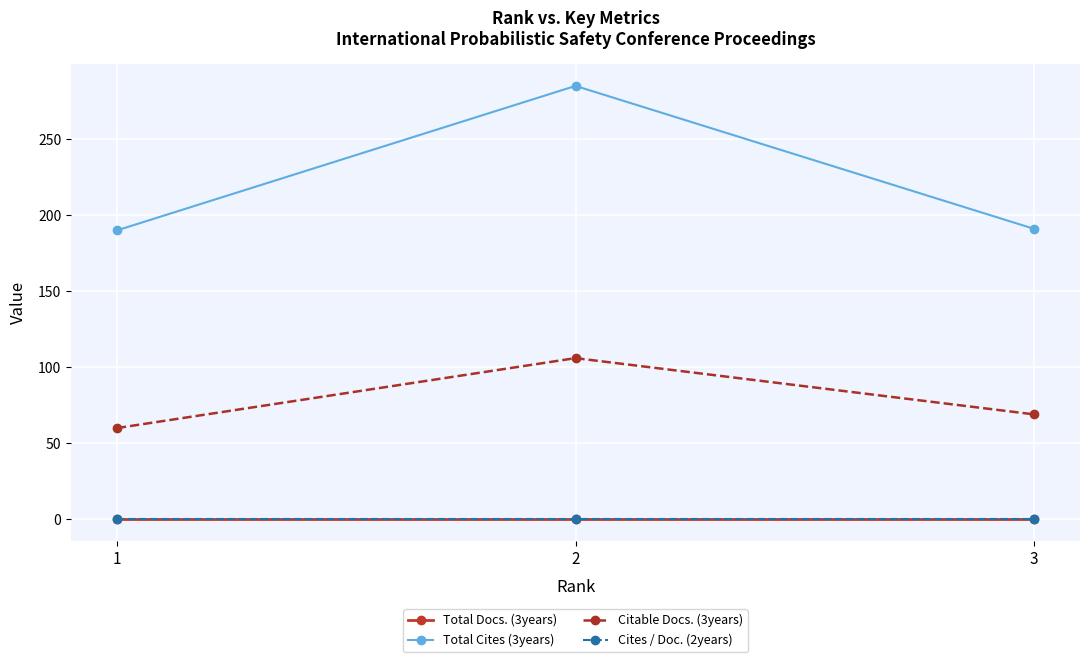

Reading left to right, what are all the values shown in this chart?

Total Docs. (3years): 1=0	2=0	3=0
Total Cites (3years): 1=190	2=285	3=191
Citable Docs. (3years): 1=60	2=106	3=69
Cites / Doc. (2years): 1=0	2=0	3=0